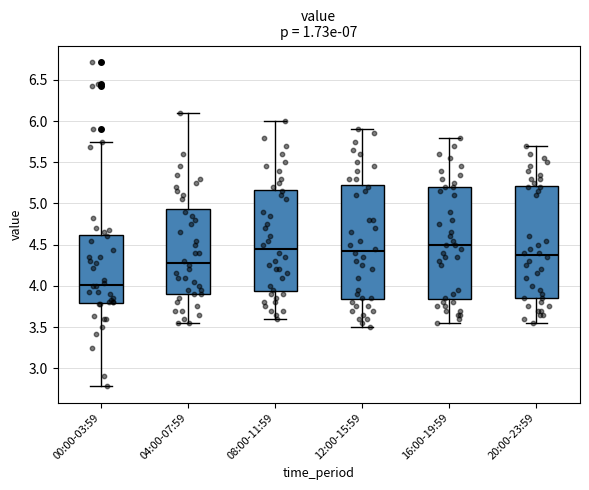

Reading left to right, read every box against the y-axis: the position of its median line, the range the box covers, and the ends of its whiskers. The values are not printed on the chart, so give them approximately, as read against the axis.

00:00-03:59: median 4.00, box 3.80 to 4.60, whiskers 2.80 to 5.75
04:00-07:59: median 4.30, box 3.90 to 4.95, whiskers 3.55 to 6.10
08:00-11:59: median 4.45, box 3.95 to 5.15, whiskers 3.60 to 6.00
12:00-15:59: median 4.45, box 3.85 to 5.25, whiskers 3.50 to 5.90
16:00-19:59: median 4.50, box 3.85 to 5.20, whiskers 3.55 to 5.80
20:00-23:59: median 4.40, box 3.85 to 5.20, whiskers 3.55 to 5.70